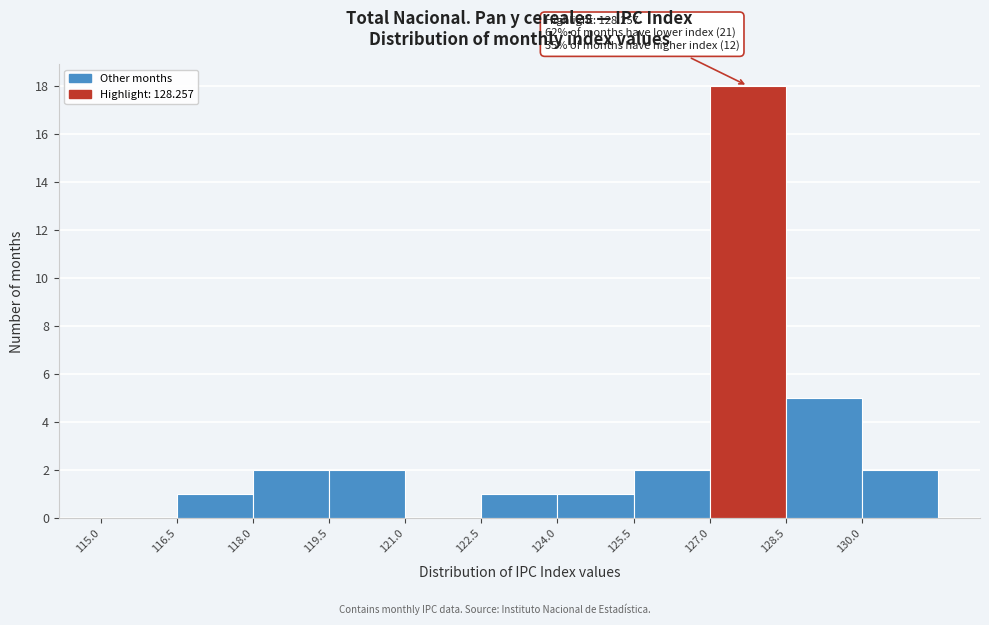

Over which range of the x-axis is the bar tallest?

127.0 to 128.5